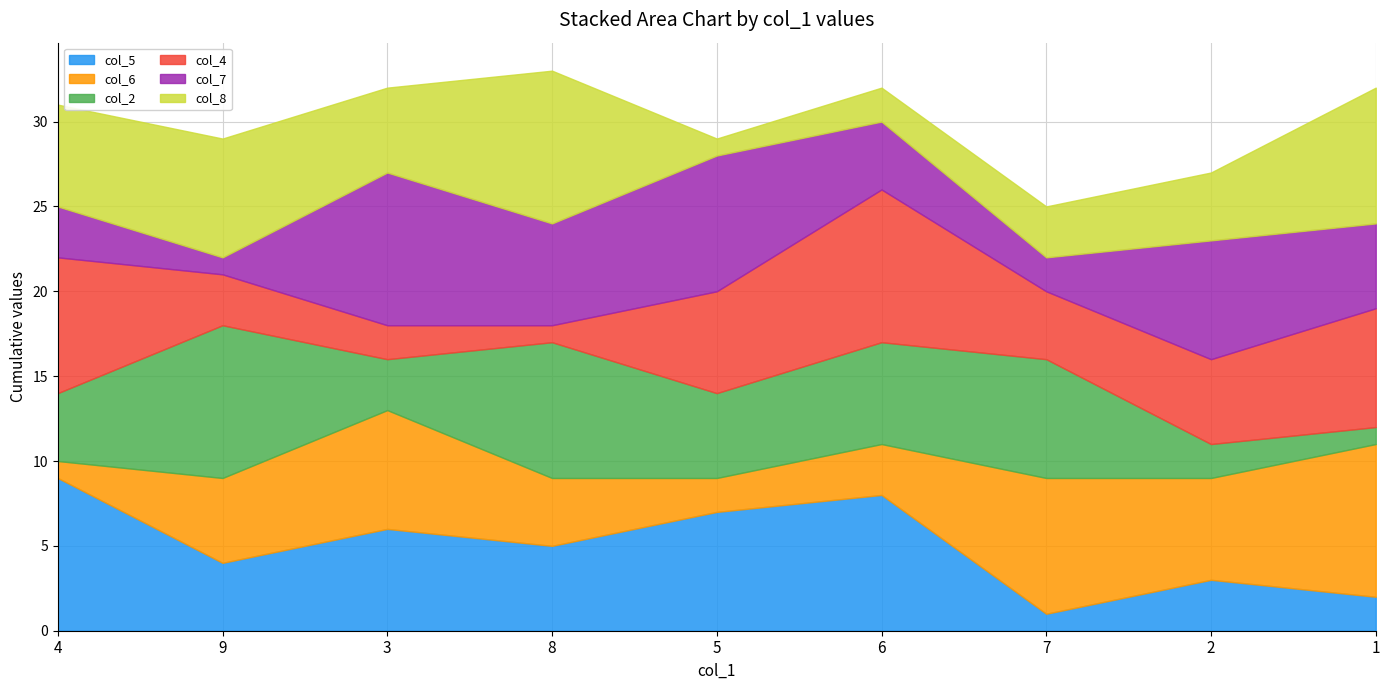

How many interior local valleys does the col_7 series have?

3